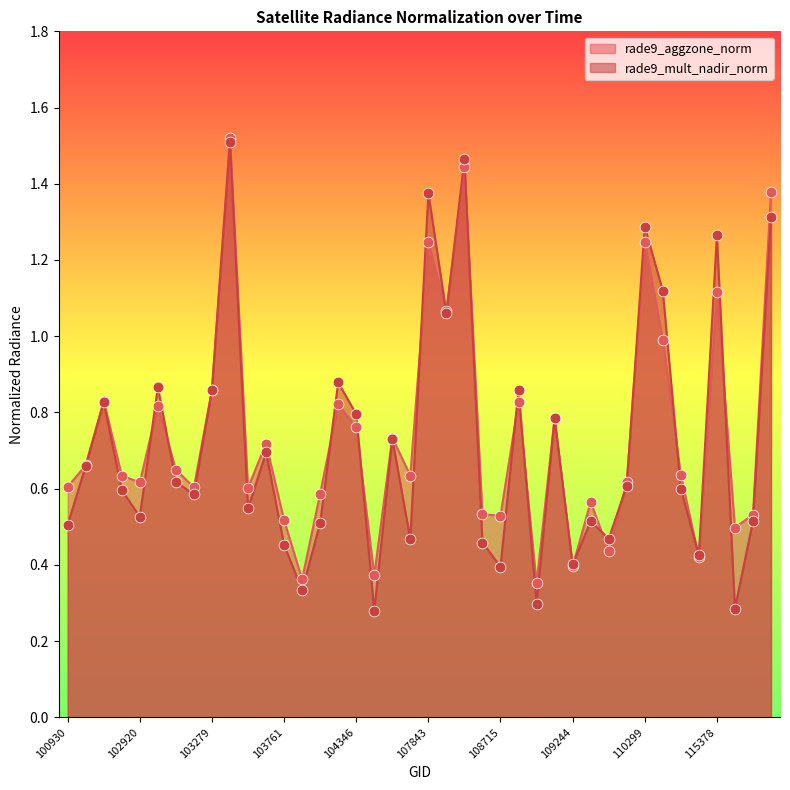

Which series has the largest total across all categories?

rade9_aggzone_norm